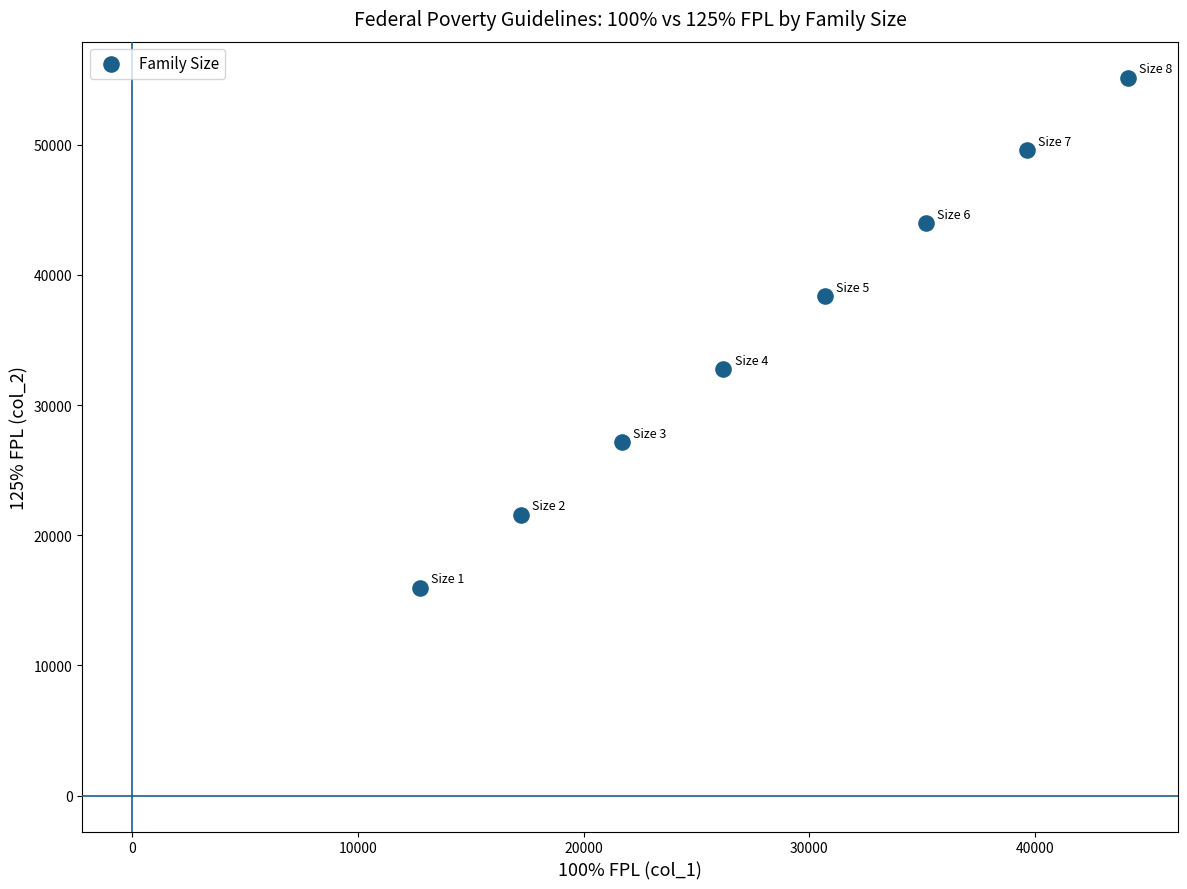

What is the average X value?

28440